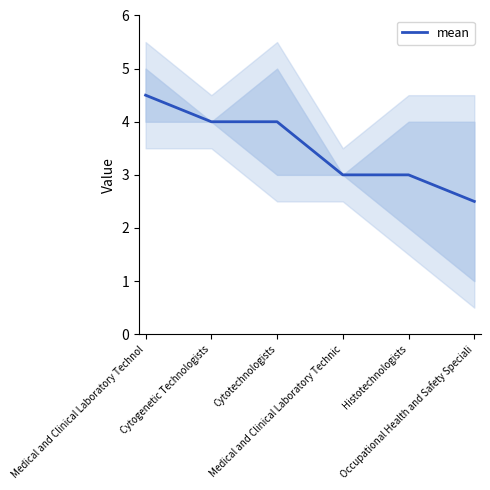

How many distinct data groups are displayed?

1